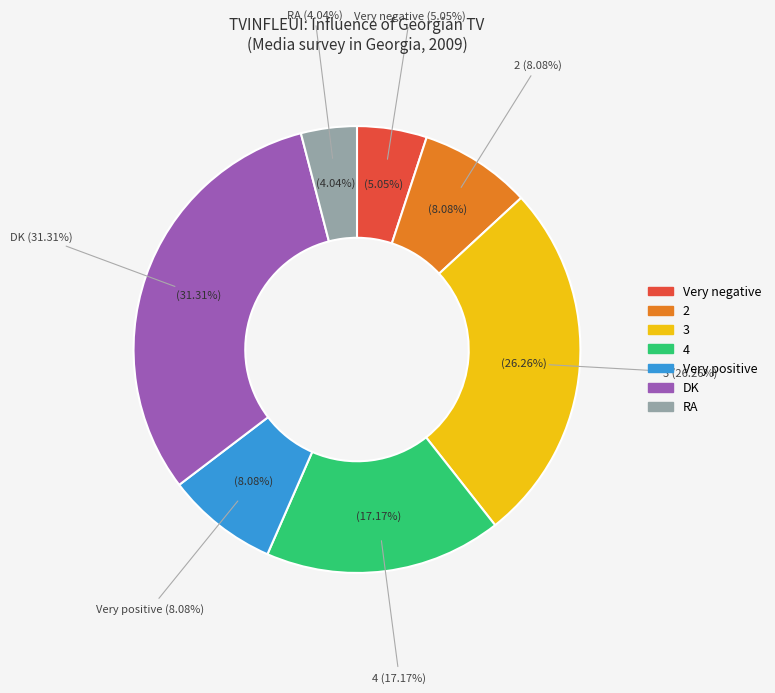

Rank the categories by value from highest to lowest.

DK, 3, 4, 2, Very positive, Very negative, RA